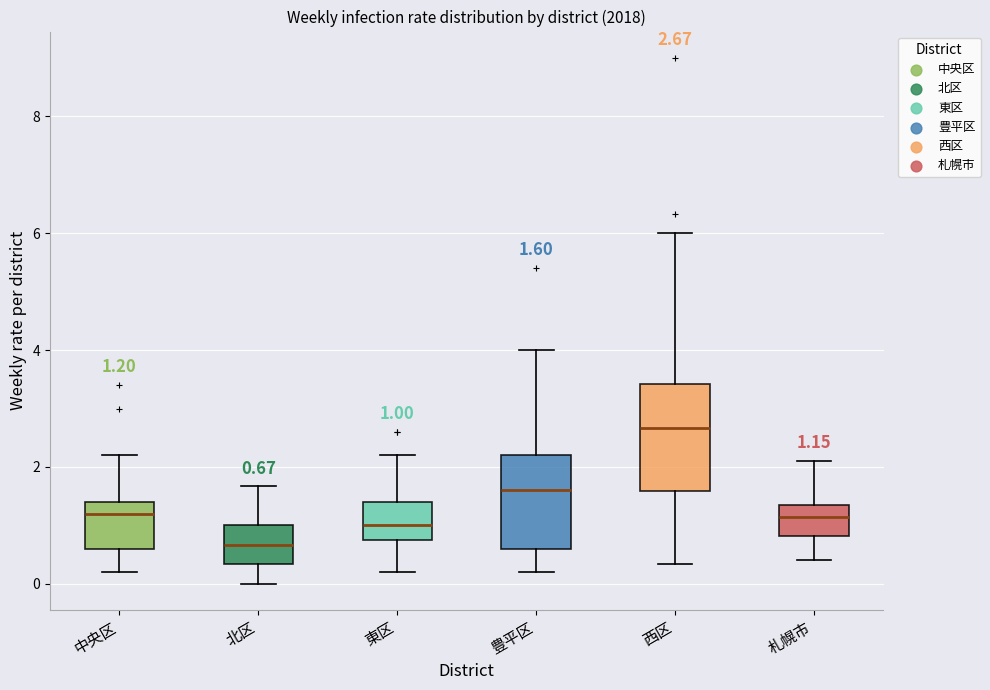

Which box has the highest median line?

西区